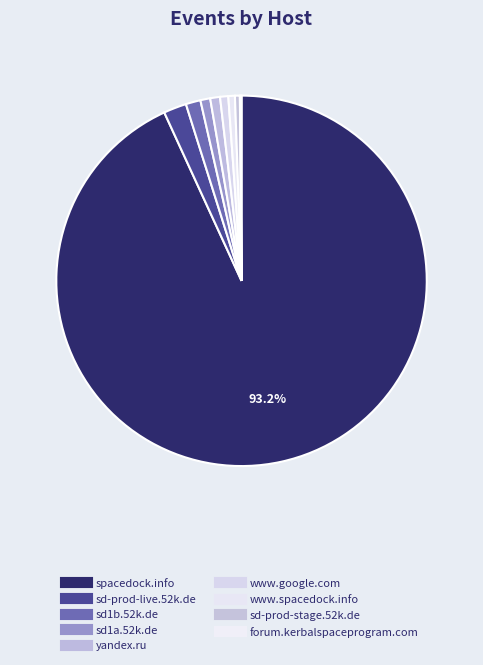

The sd1b.52k.de slice represents 11% of the pie. True or false?

False